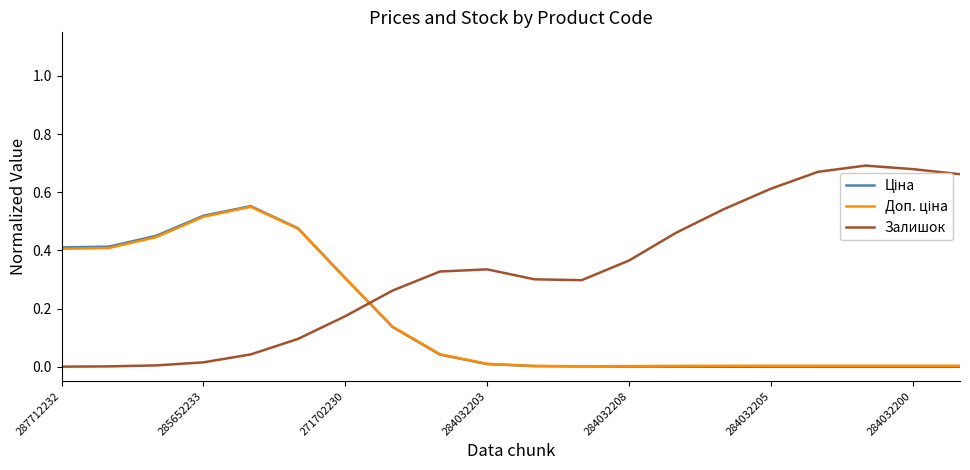

Which series has the largest range (max minus min)?

Залишок